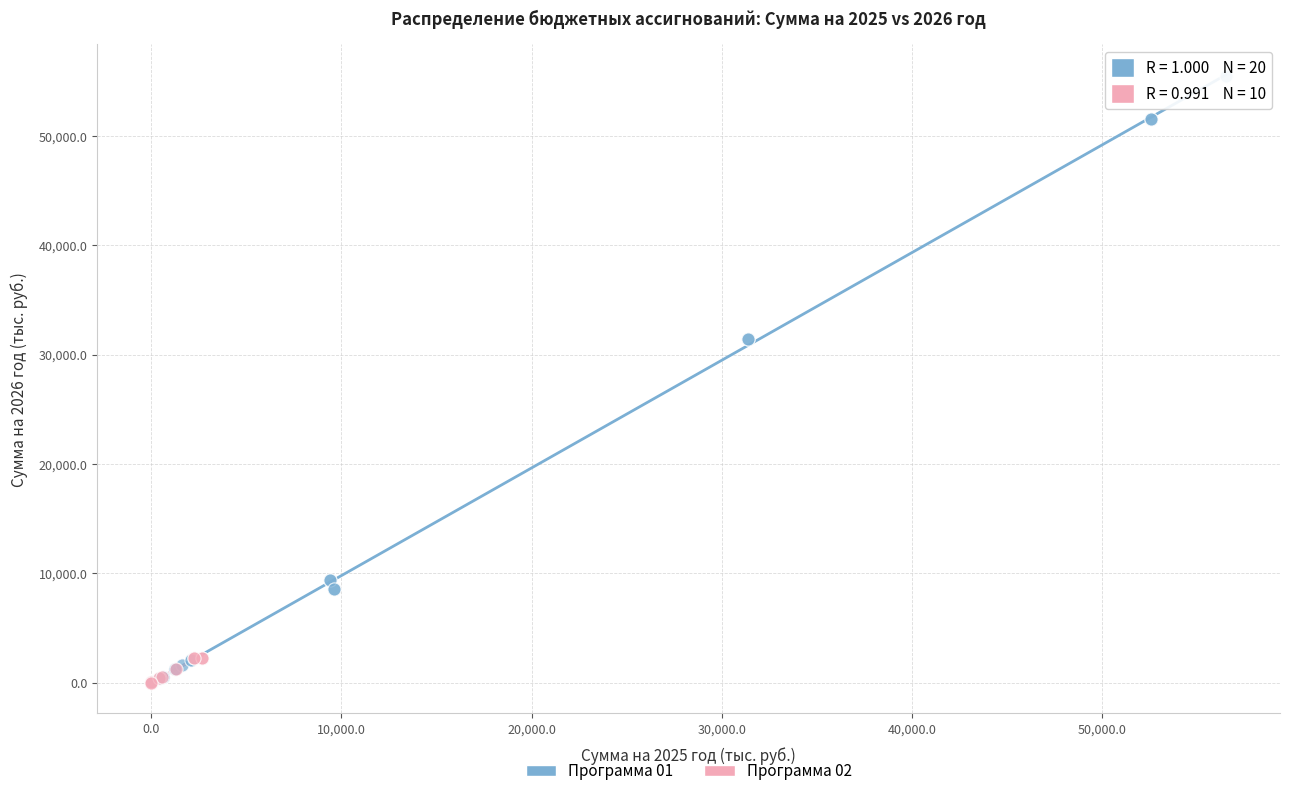

Which series has the widest spread of Y values?

Программа 01